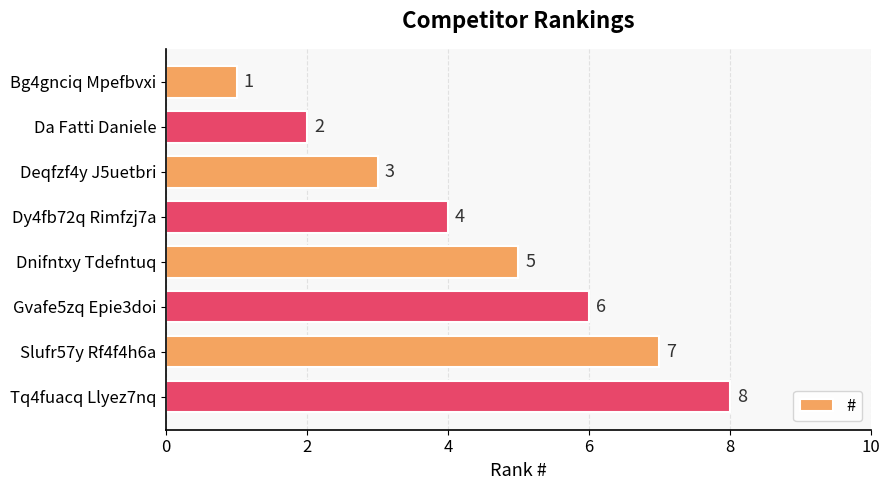

What is the maximum value shown in the chart?

8